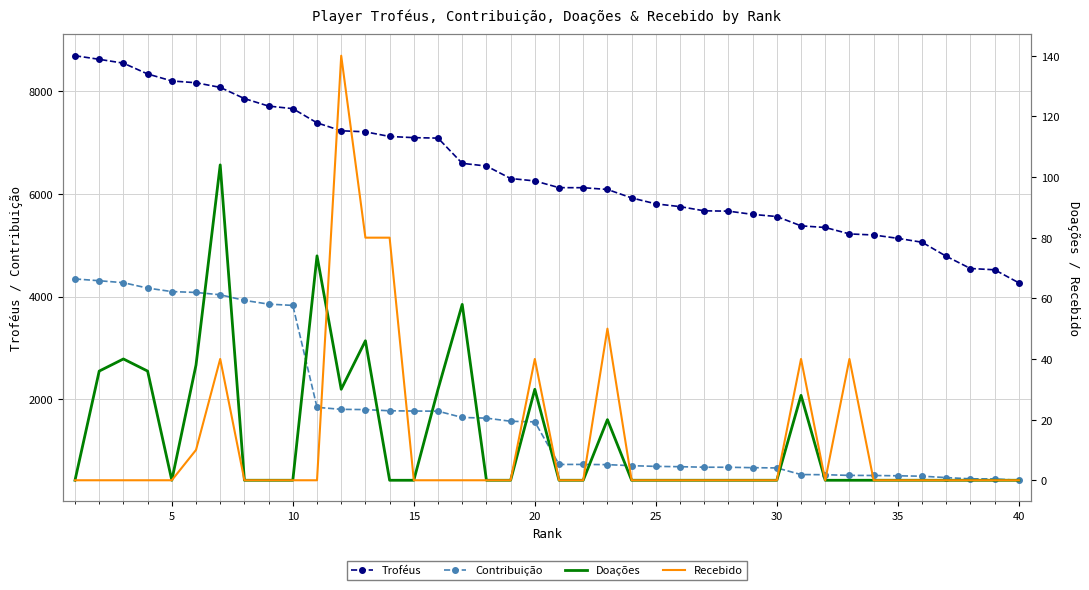

What is the minimum value for Troféus?

4267